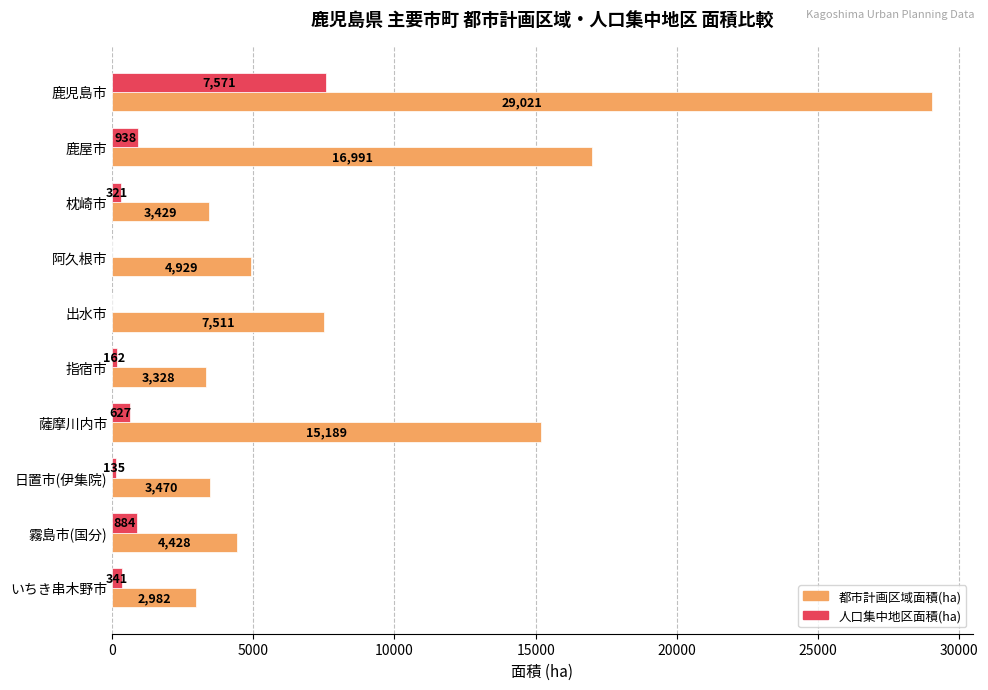

Which series has the widest spread of values?

都市計画区域面積(ha)